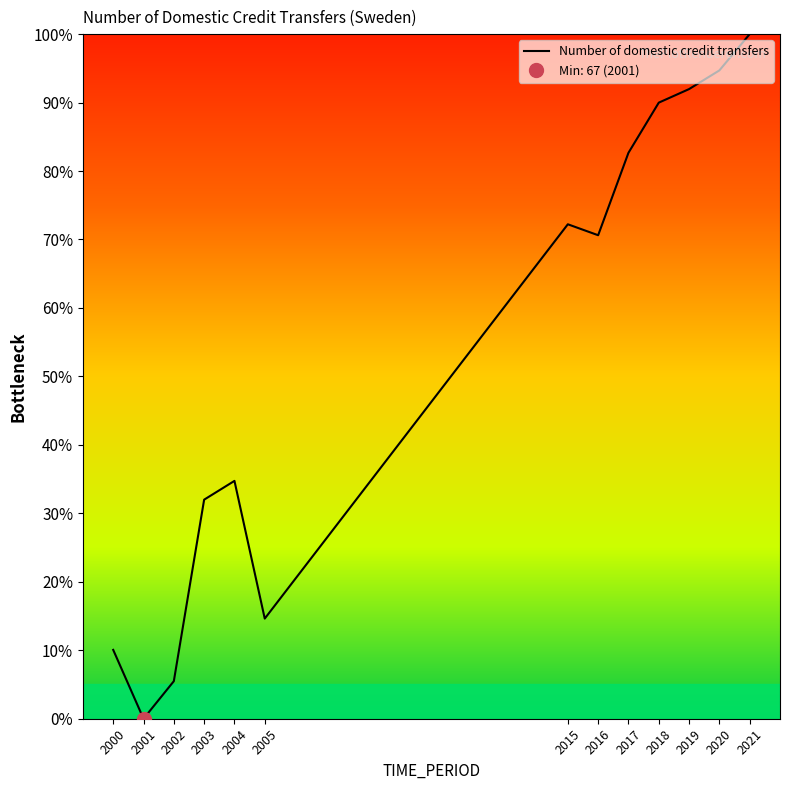

Count the number of categories in the chart.

13